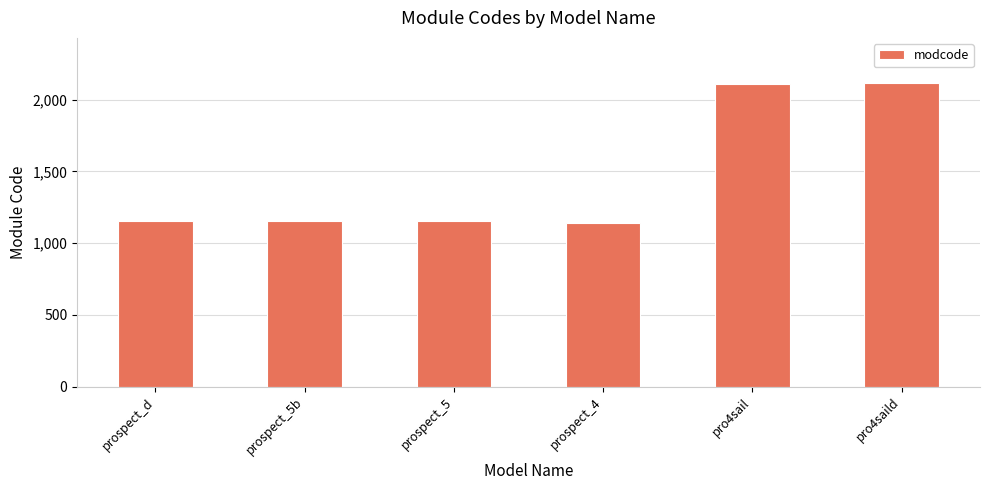

What is the change in value from prospect_4 to pro4saild?

+972